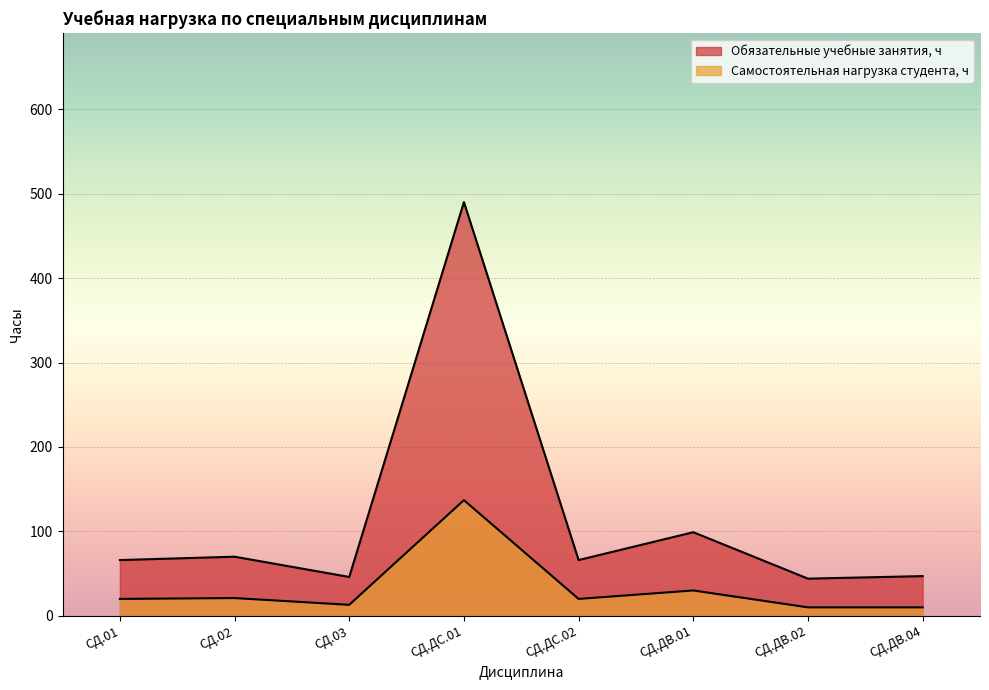

What is the average value of the Самостоятельная нагрузка студента, ч series?

33